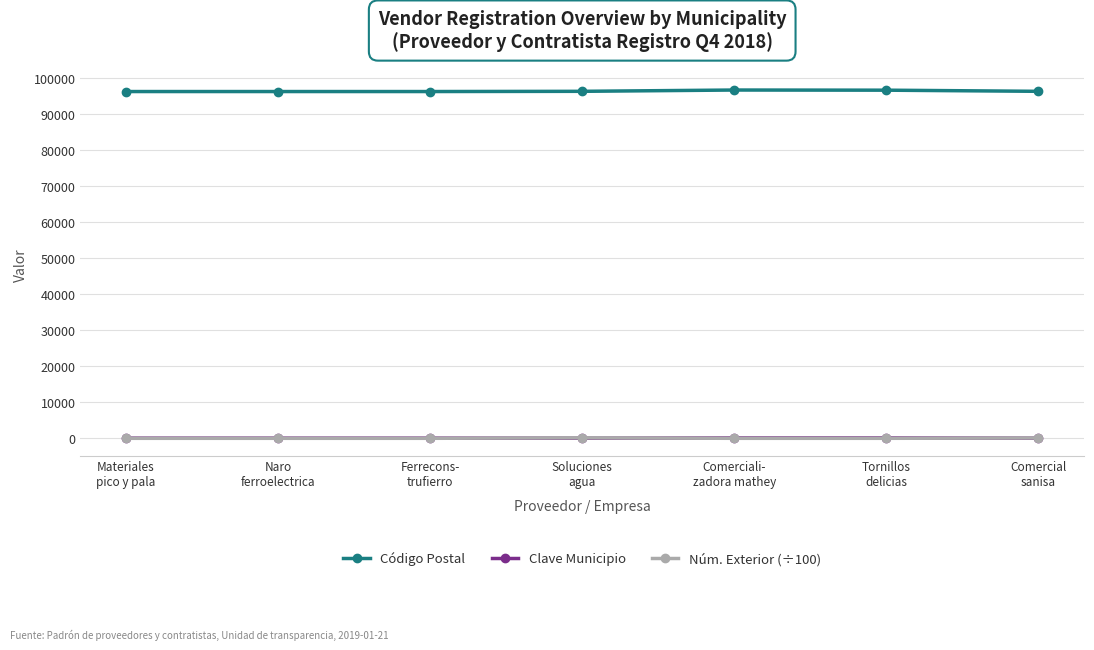

What is the greatest value displayed?

96760.0